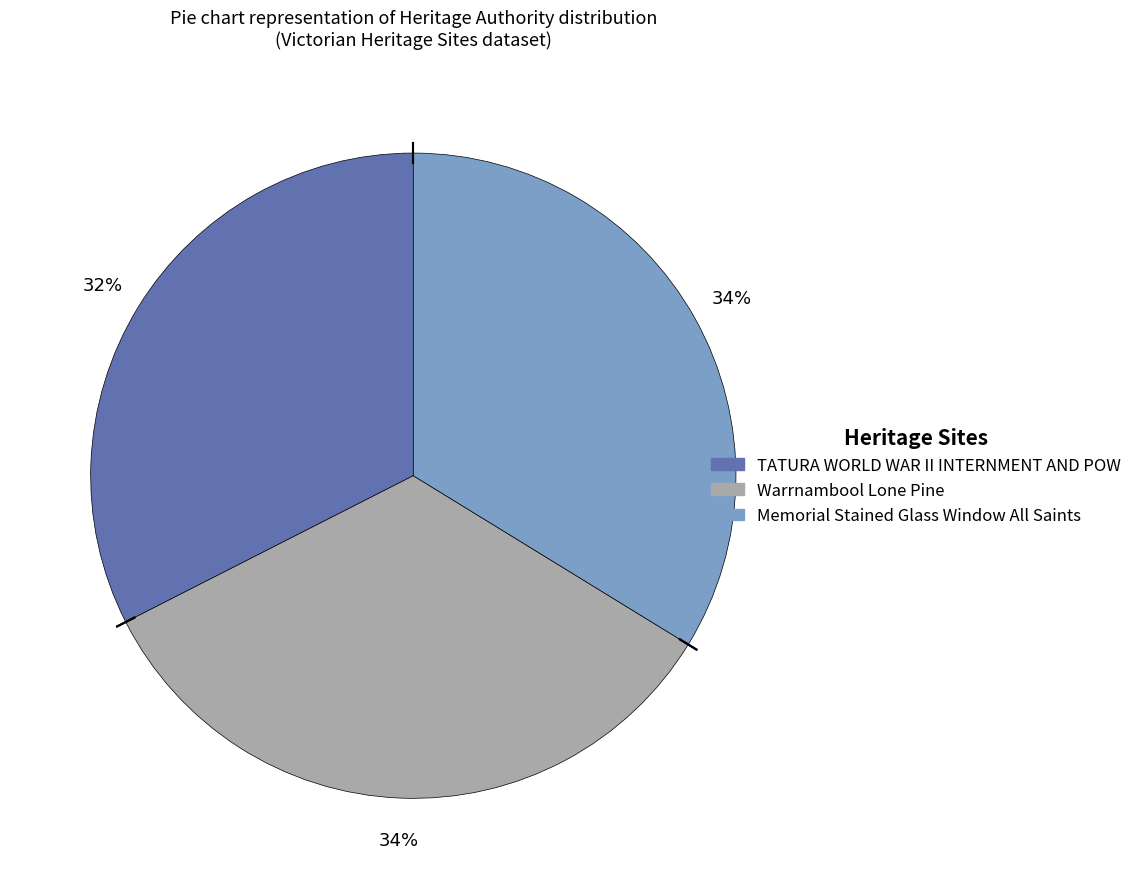

True or false: Warrnambool Lone Pine accounts for 46% of the total.

False